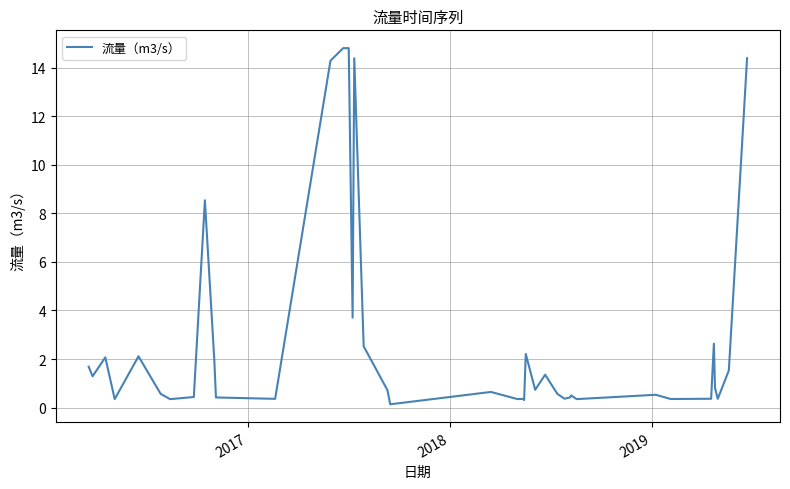

What is the value of the 3rd point from the left?

2.1